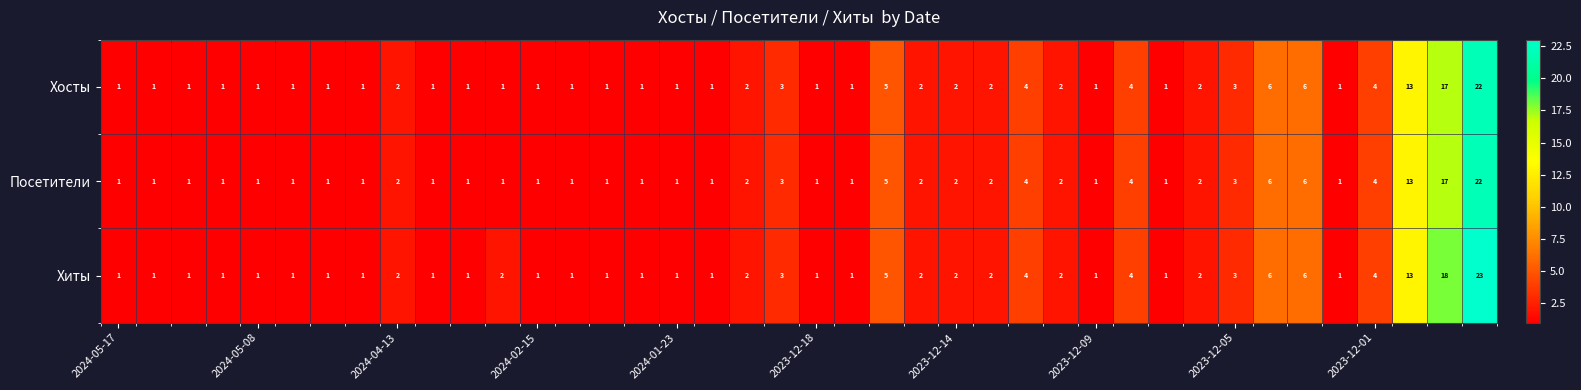

Which series has the largest total across all categories?

Хиты